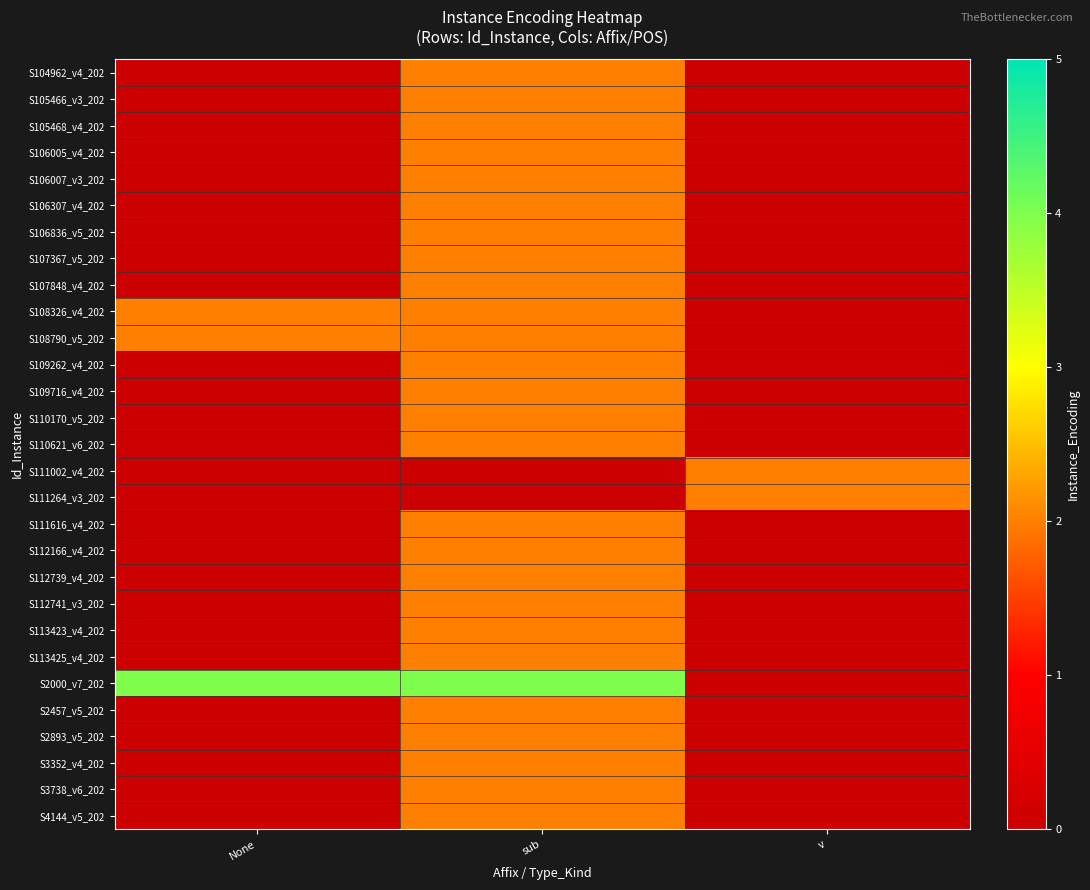

How many distinct data groups are displayed?

29